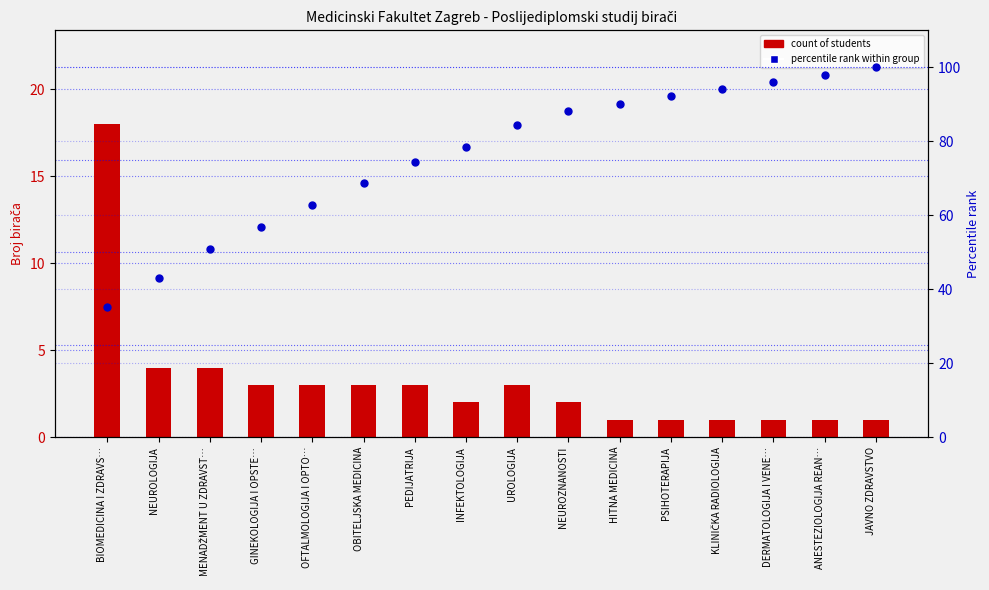

Which series contains the highest Y value?

percentile rank within group